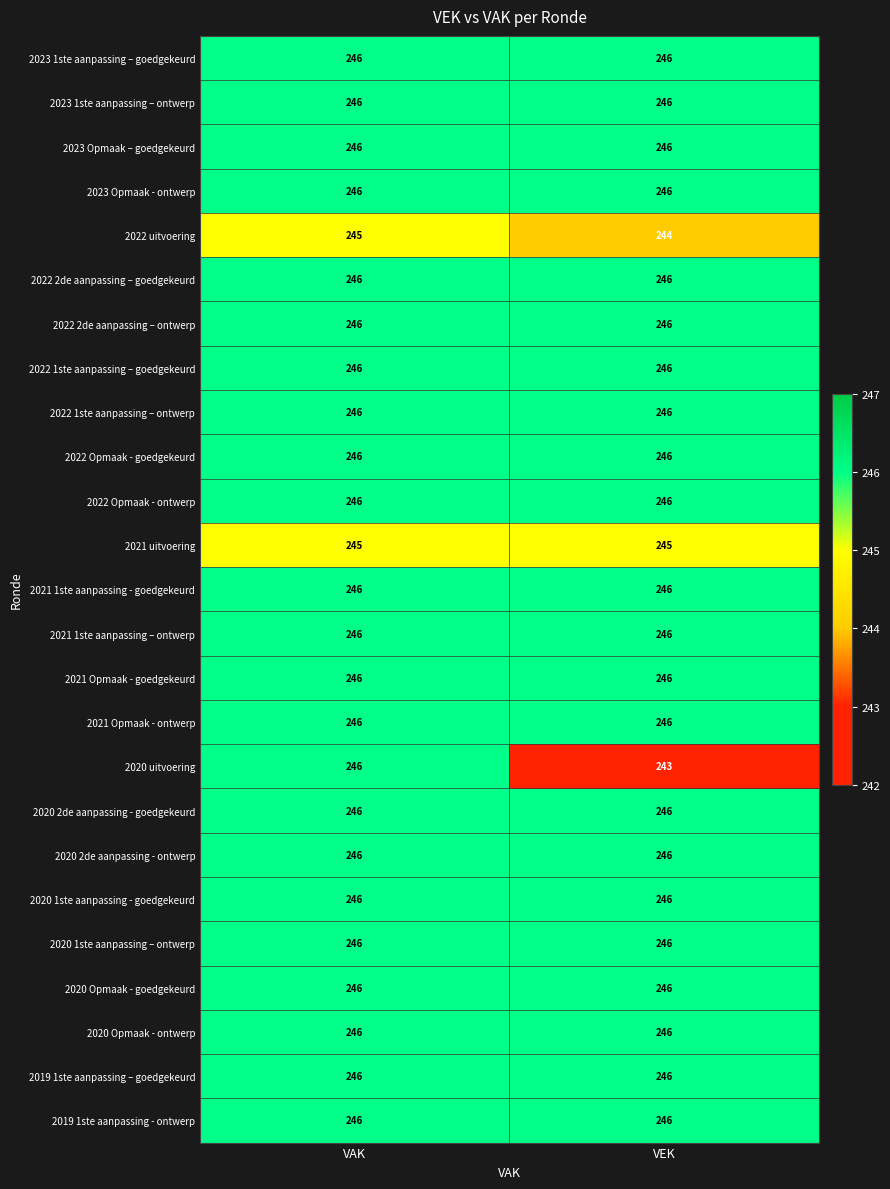

What is the approximate value of 2021 1ste aanpassing - goedgekeurd at VAK?

246